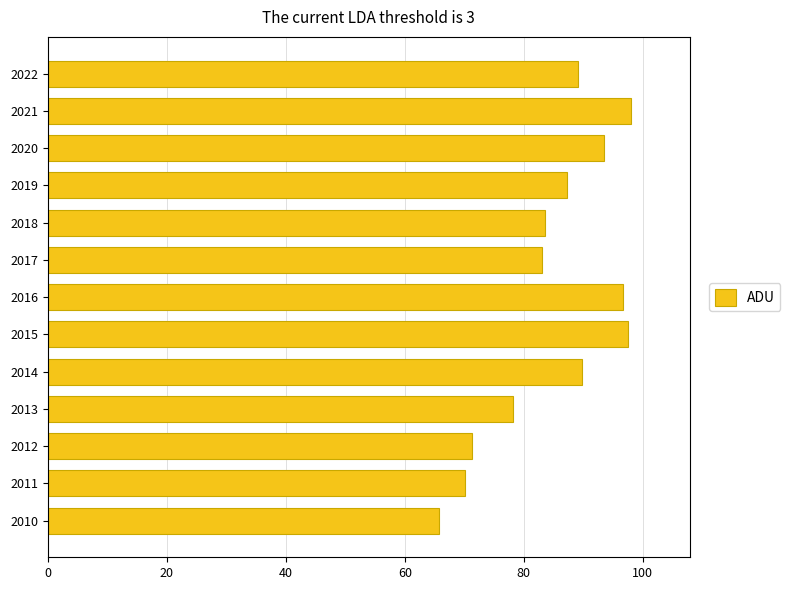

Which has a higher value, 2022 or 2020?

2020